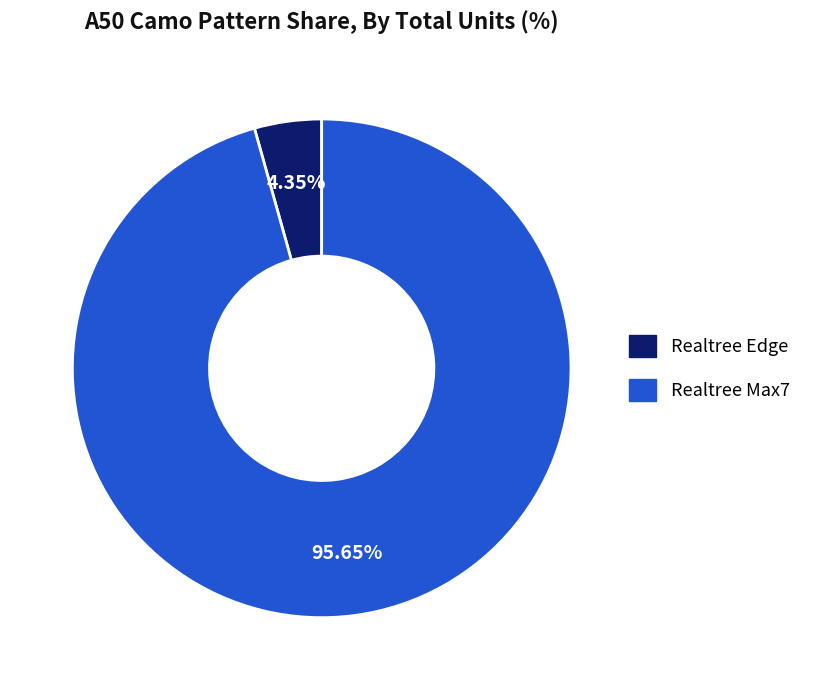

Count the number of slices in the pie.

2